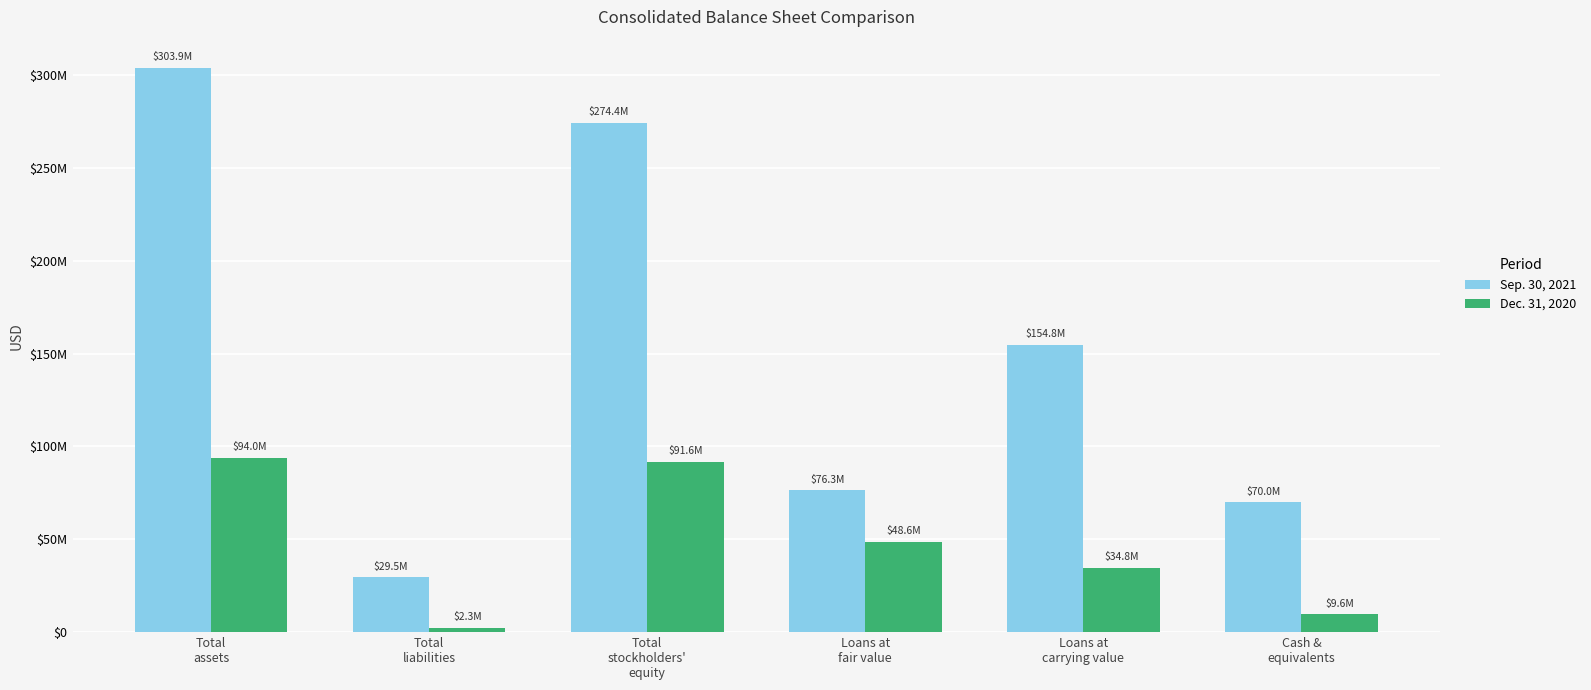

Where is Dec. 31, 2020 nearest to the value 48137836?

Loans at
fair value